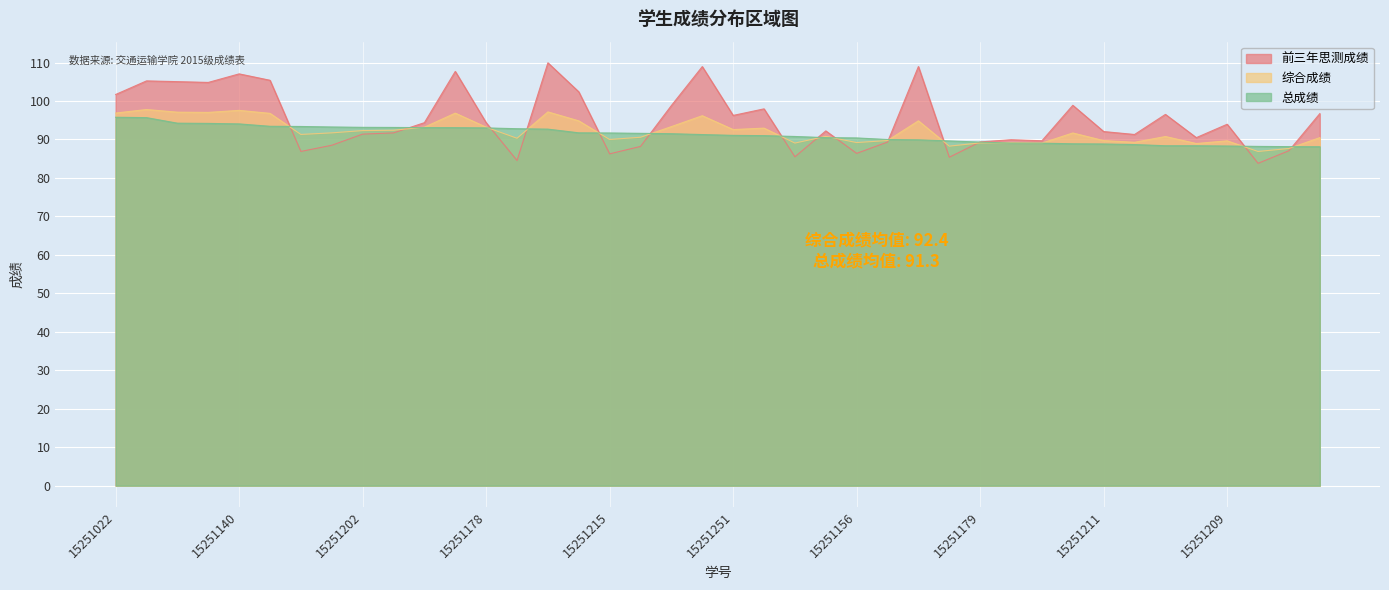

Which series has the largest range (max minus min)?

前三年思测成绩